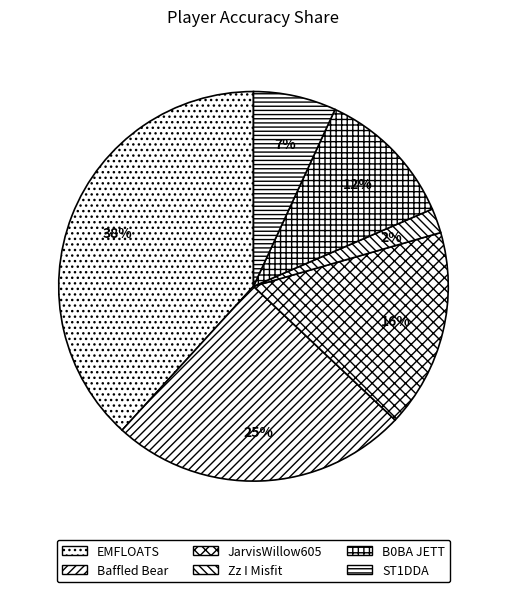

How many slices are in this pie chart?

6